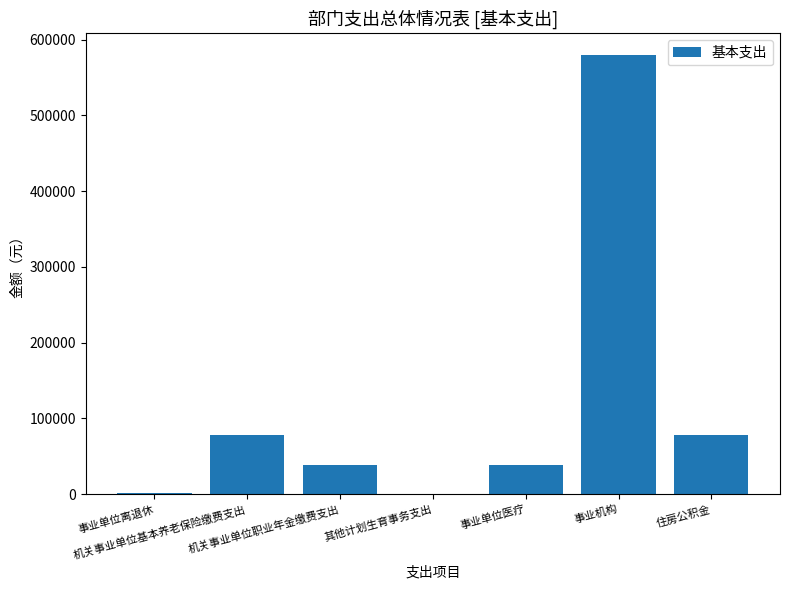

What is the maximum value shown in the chart?

579238.0